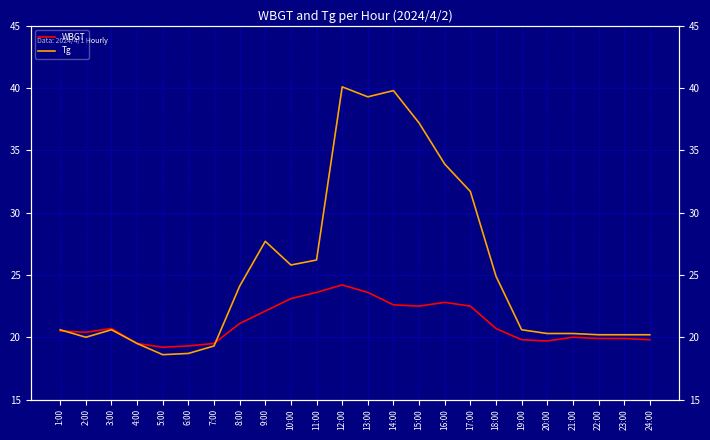

Count the number of data series in this chart.

2